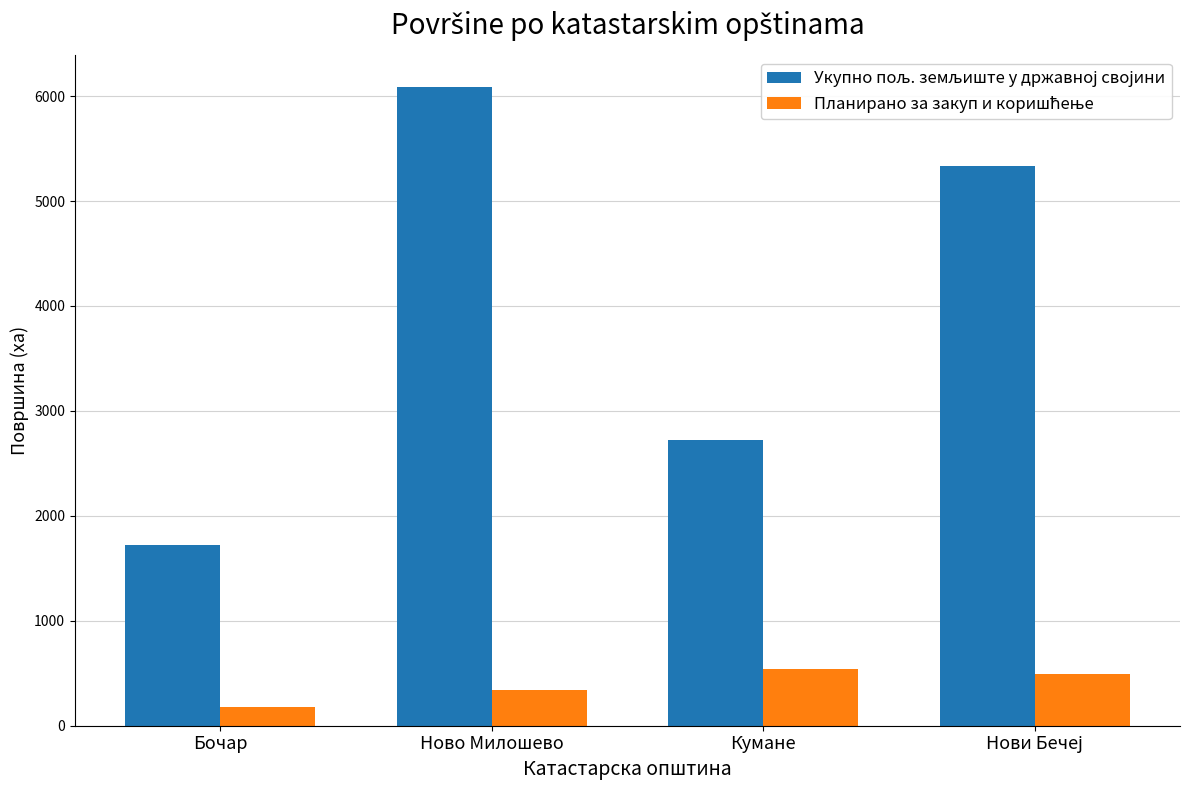

At which category does the chart reach its minimum across all series?

Бочар